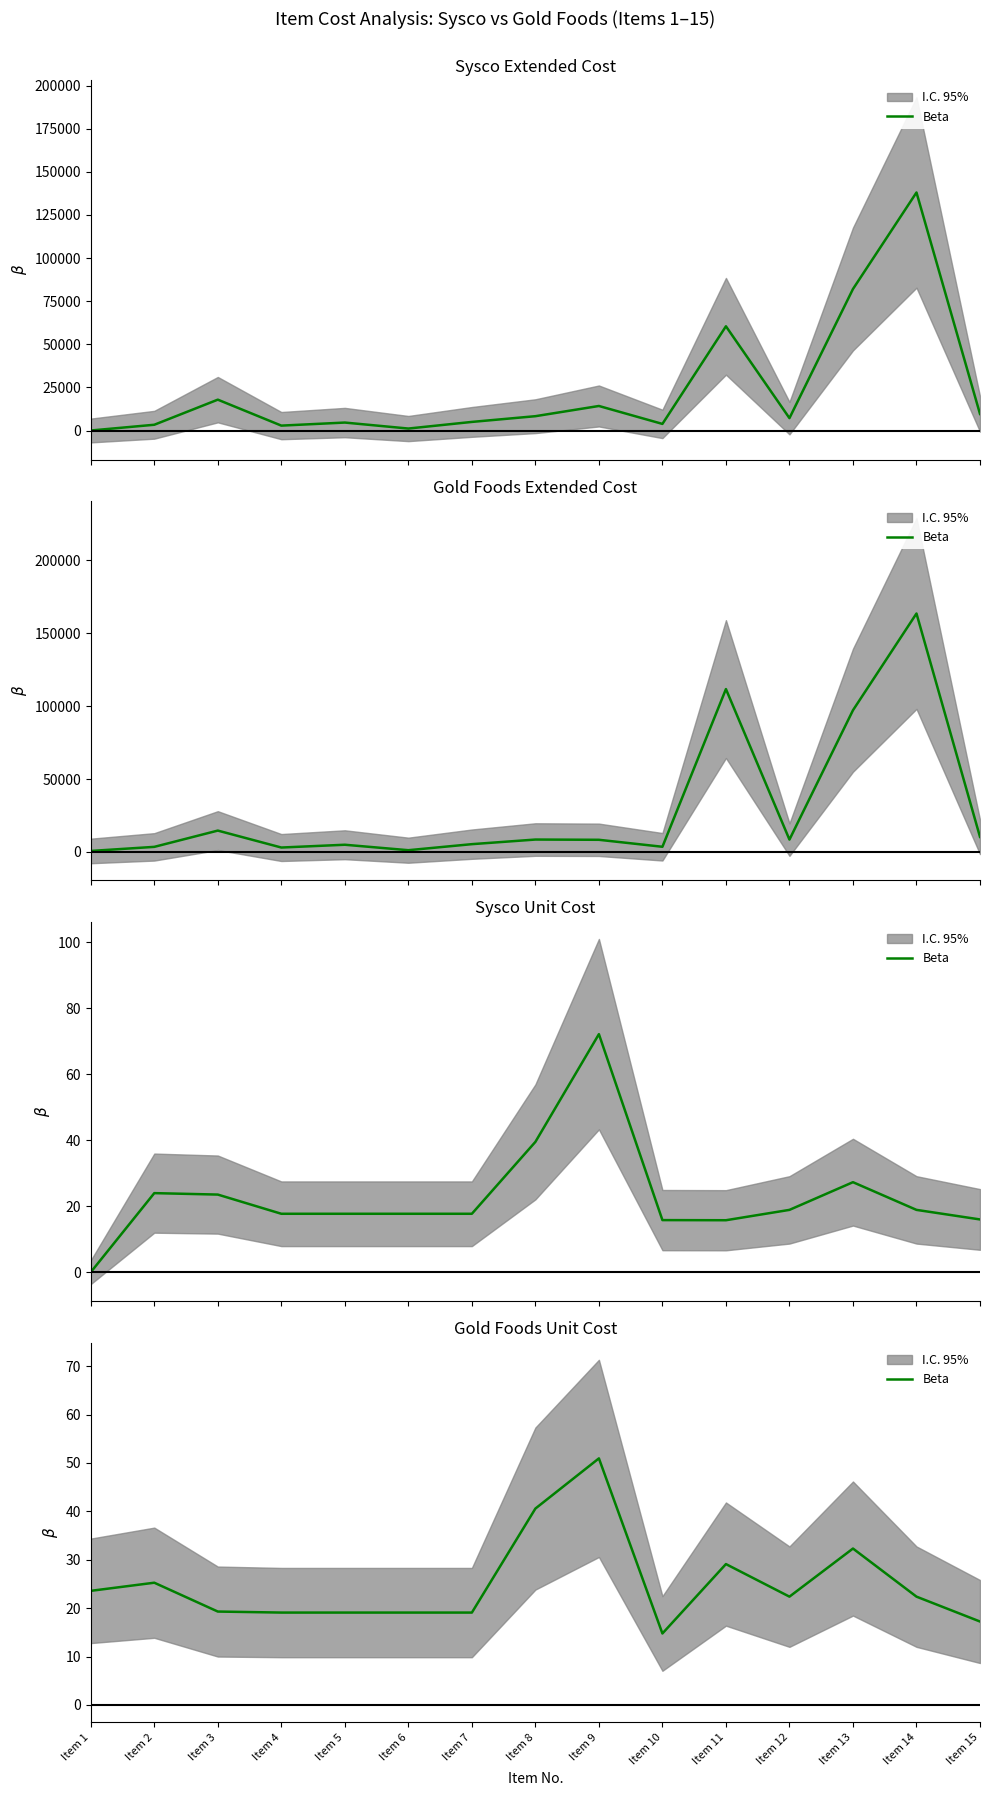

Which has a higher value, Item 6 or Item 8?

Item 8